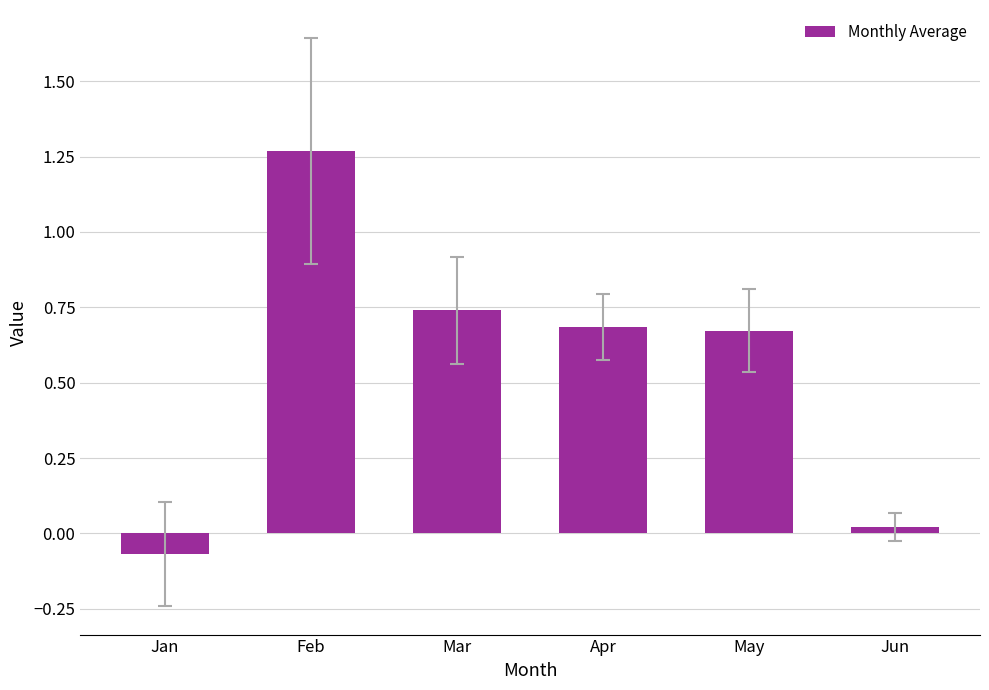

At which label is the value closest to 0?

Jun